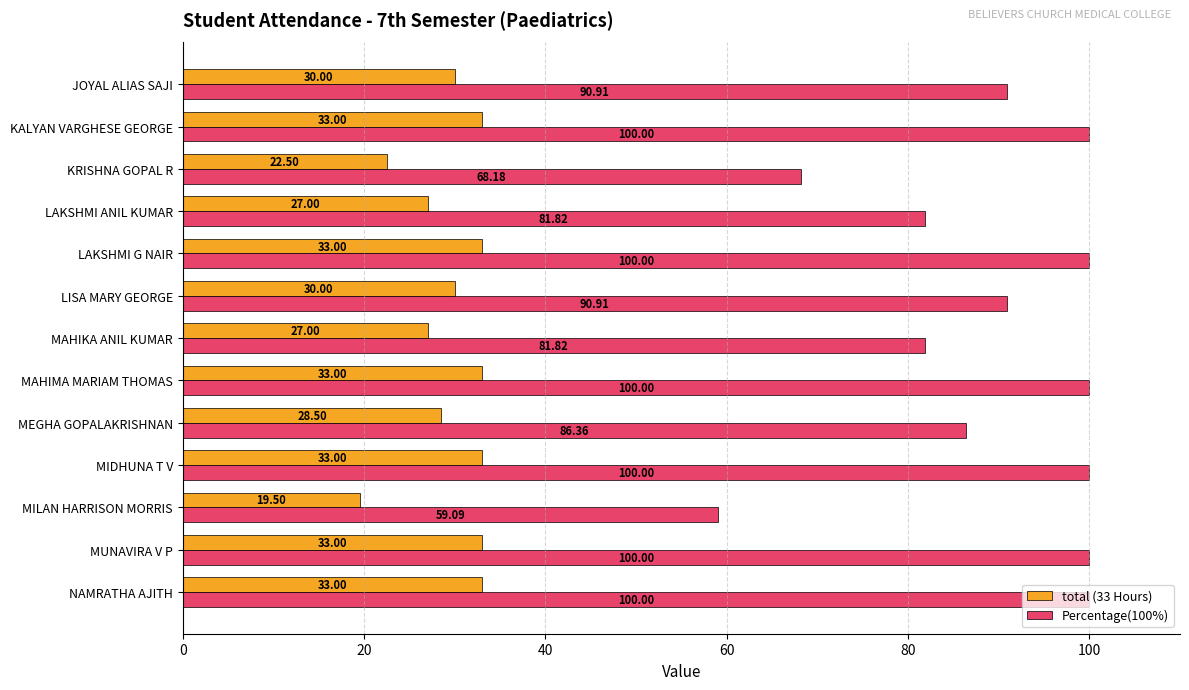

What is the difference between the maximum and minimum values in the total (33 Hours) series?

13.5